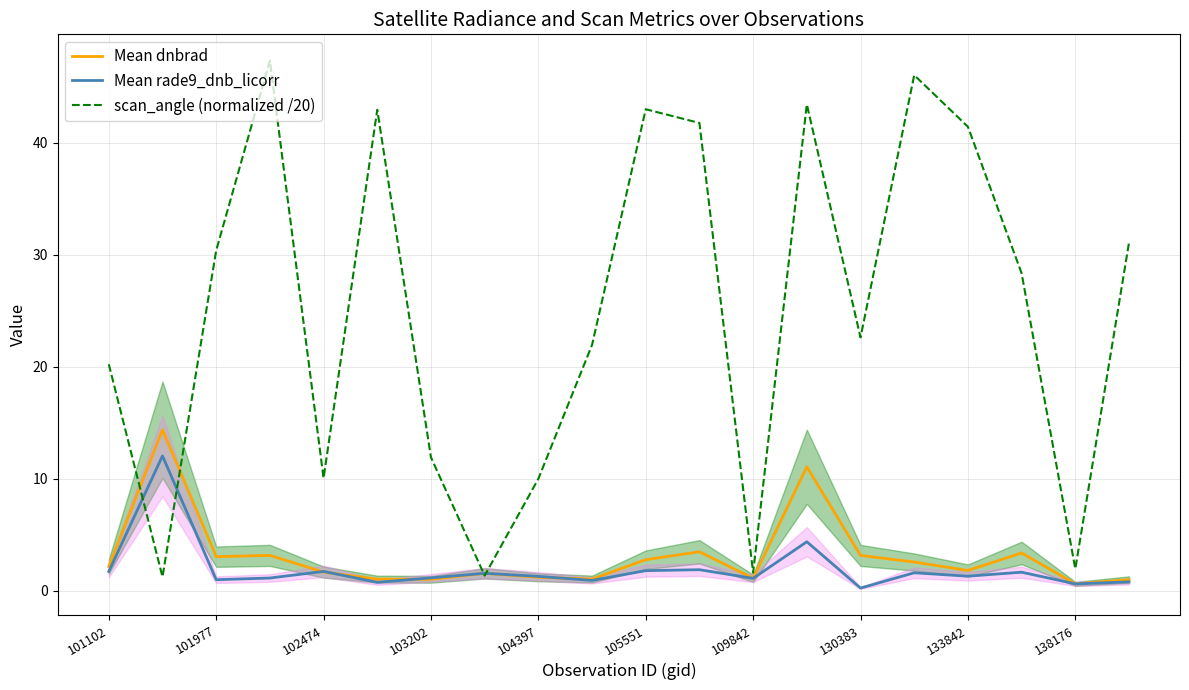

At how many categories does at least one series exceed 3?

17